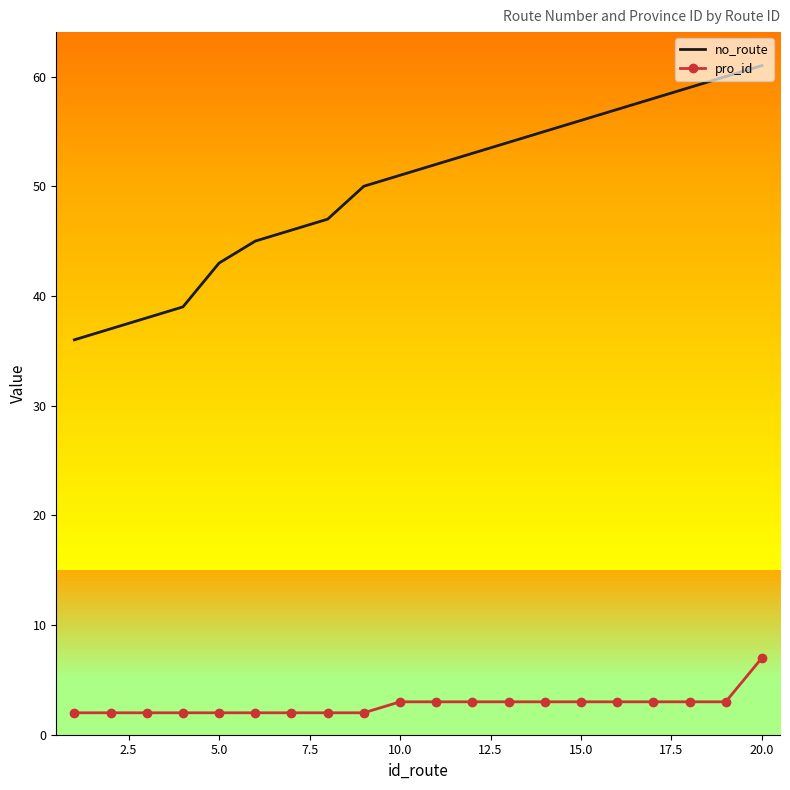

What is the highest value of the pro_id series?

7